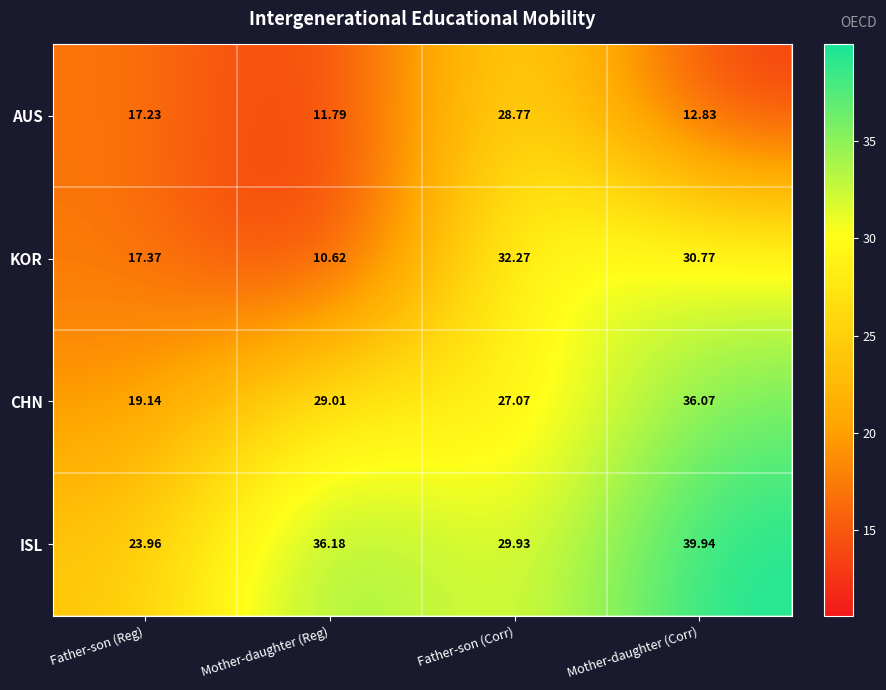

Between Father-son (Corr) and Mother-daughter (Corr), which series saw the biggest shift?

AUS